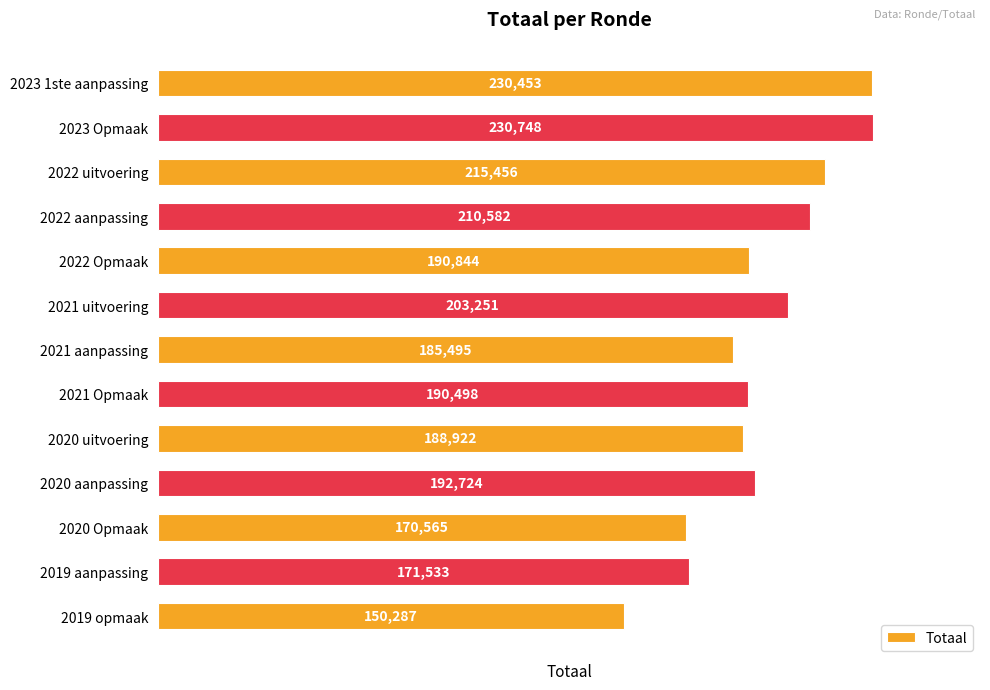

Reading bottom to top, list all the values displayed in this chart.

150287	171533	170565	192724	188922	190498	185495	203251	190844	210582	215456	230748	230453